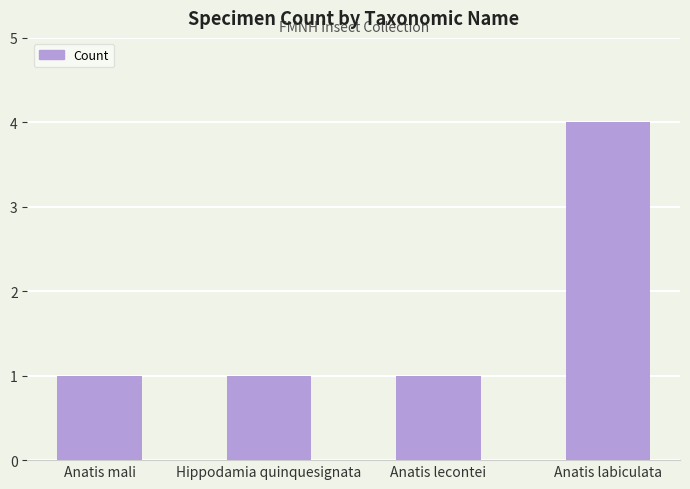

What is the maximum value shown in the chart?

4